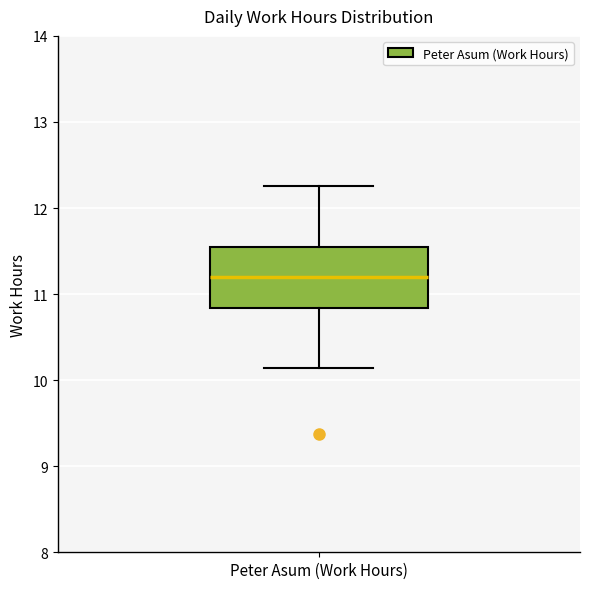

Read this box plot against the y-axis: the position of the median line, the range covered by the box, and the ends of both whiskers. The values are not printed on the chart, so give them approximately, as read against the axis.

median 11.2, box 10.8 to 11.6, whiskers 10.1 to 12.3